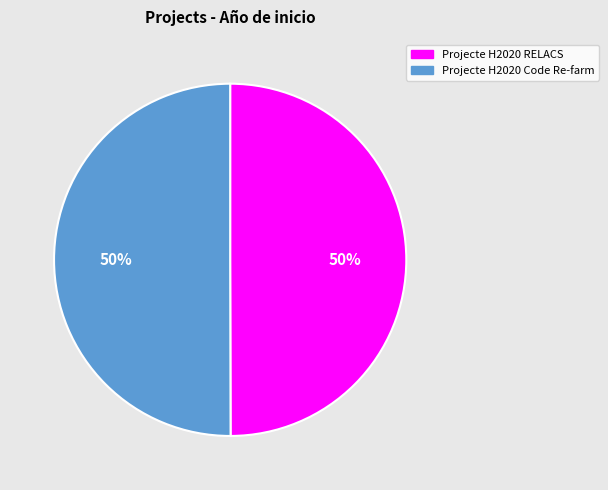

The Projecte H2020 RELACS slice represents 50% of the pie. True or false?

True